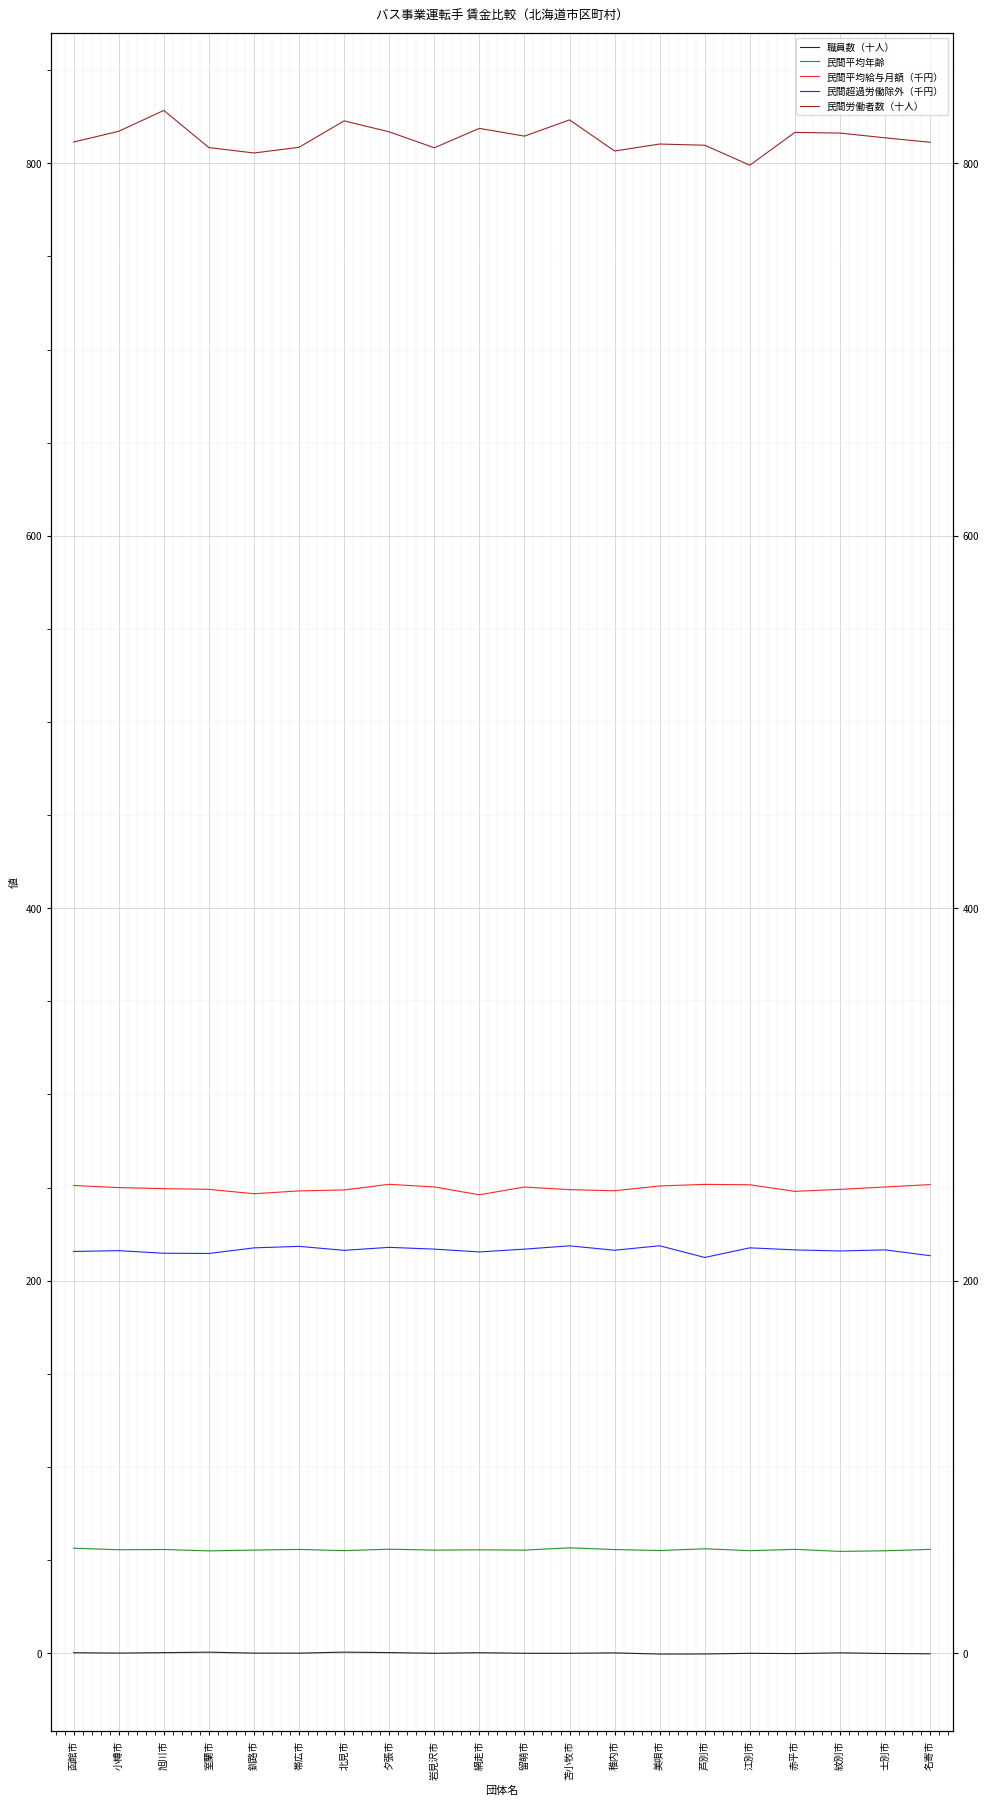

What is the minimum value for 民間平均年齢?

54.6